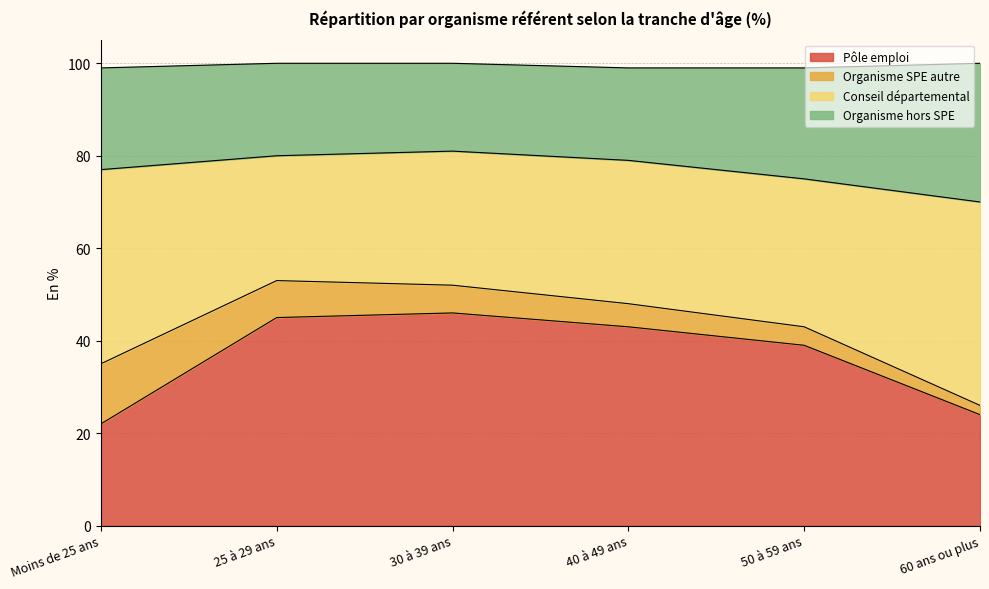

What is the minimum value for Pôle emploi?

22